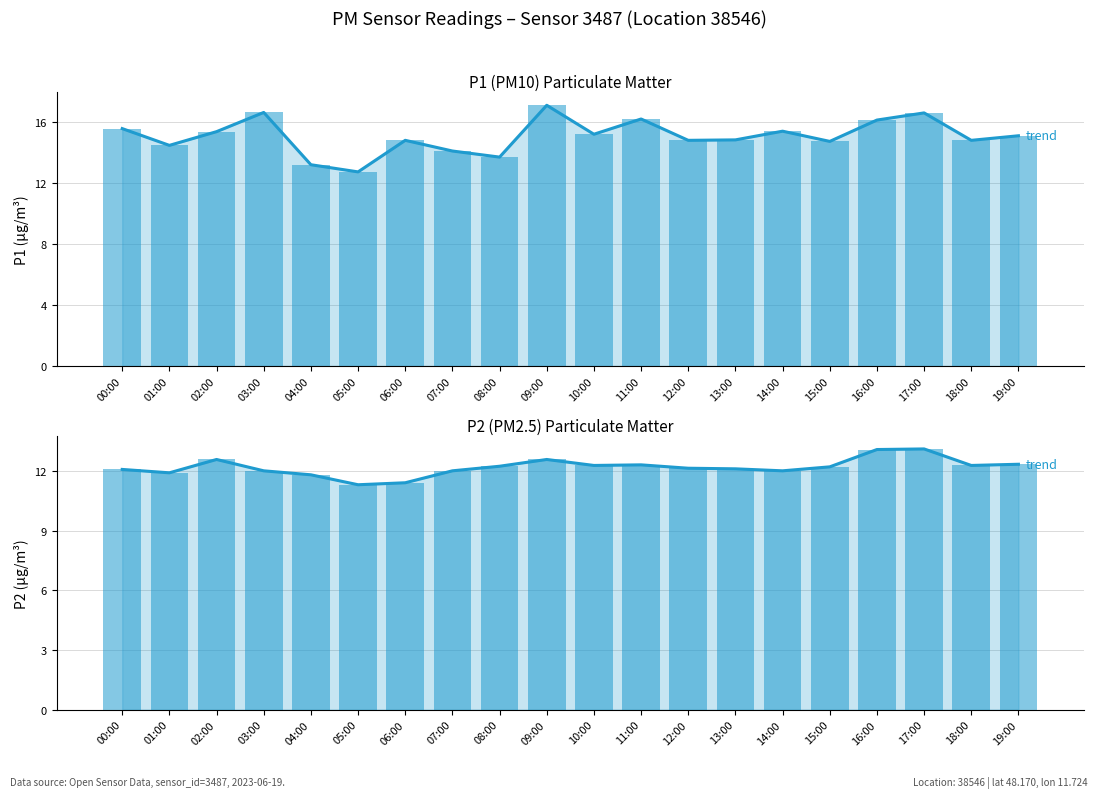

List the labels in order of P1 trend value, largest first.

09:00, 03:00, 17:00, 11:00, 16:00, 00:00, 14:00, 02:00, 10:00, 19:00, 13:00, 06:00, 12:00, 18:00, 15:00, 01:00, 07:00, 08:00, 04:00, 05:00